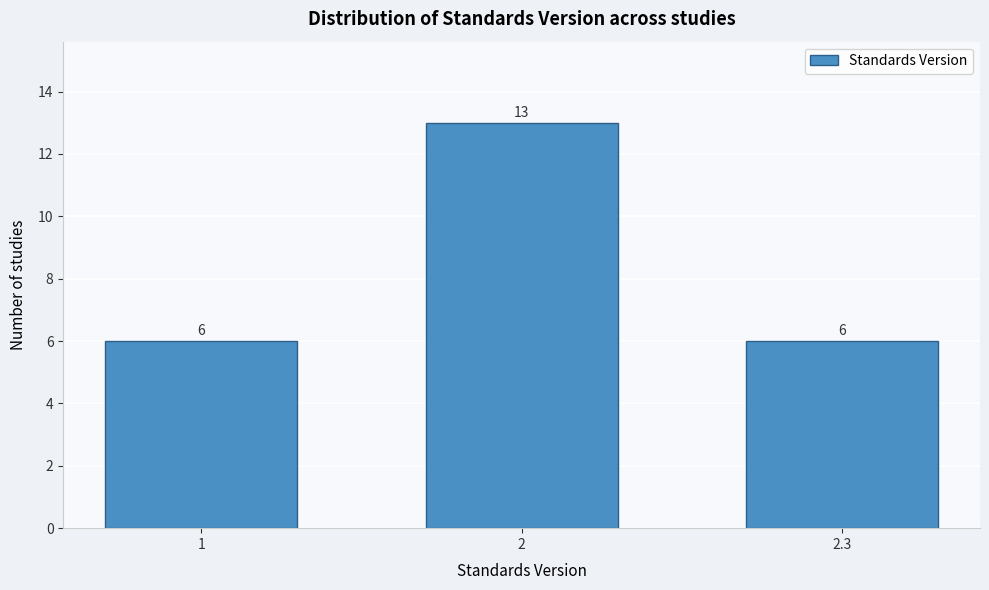

Reading right to left, list all the values displayed in this chart.

6	13	6